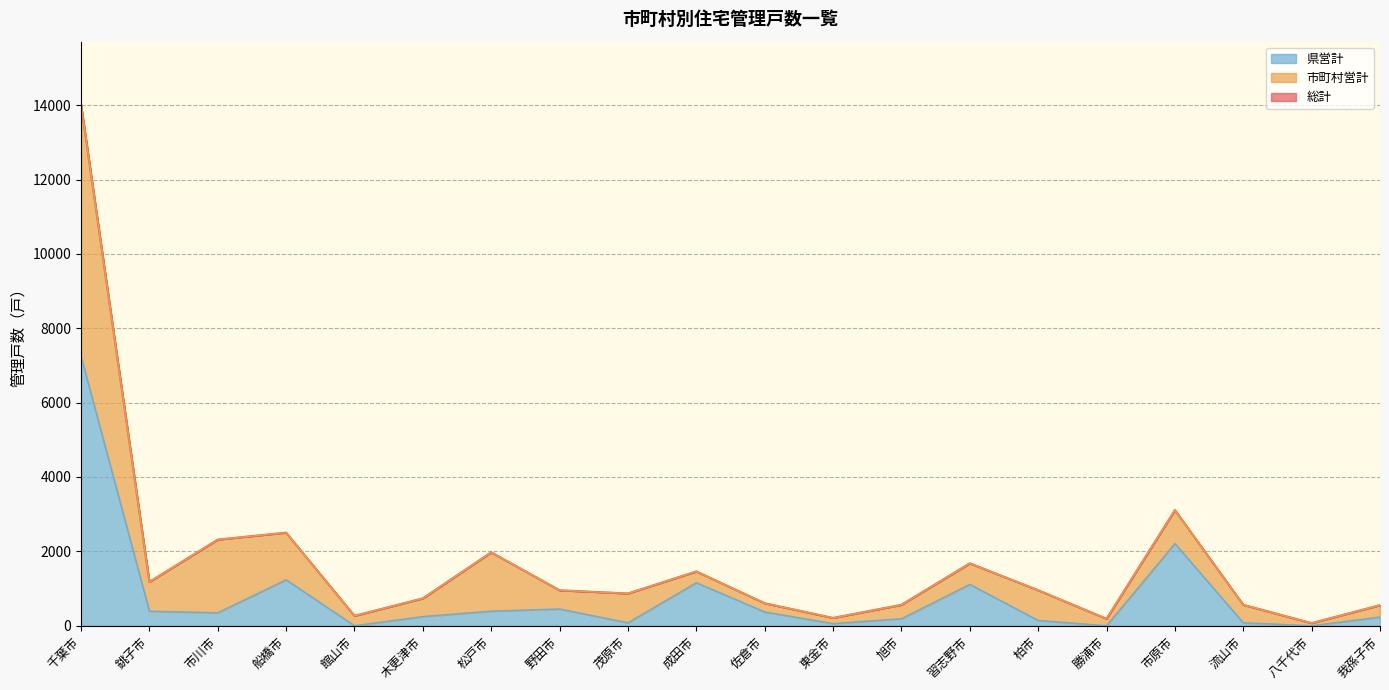

Which series changed the most between 千葉市 and 八千代市?

総計